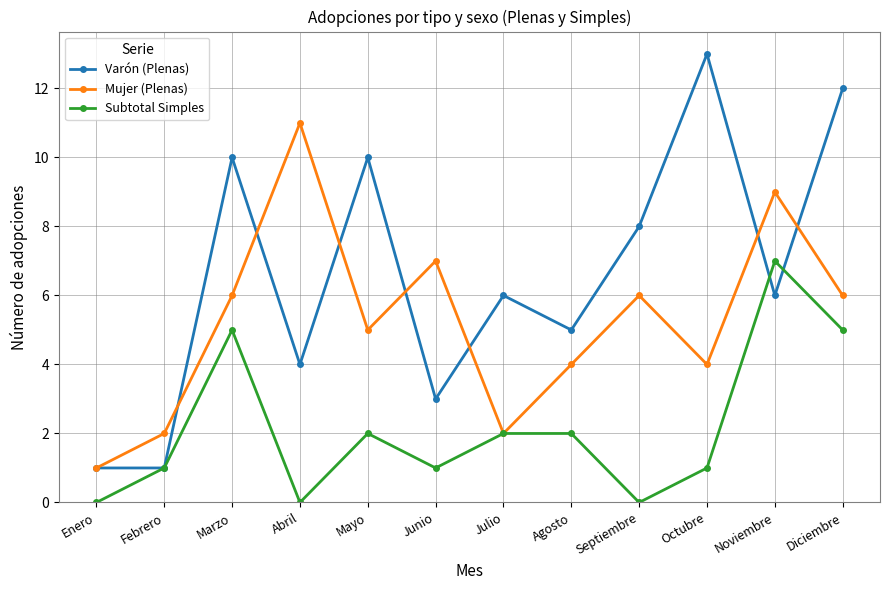

What is the difference between the maximum and minimum values in the Subtotal Simples series?

7